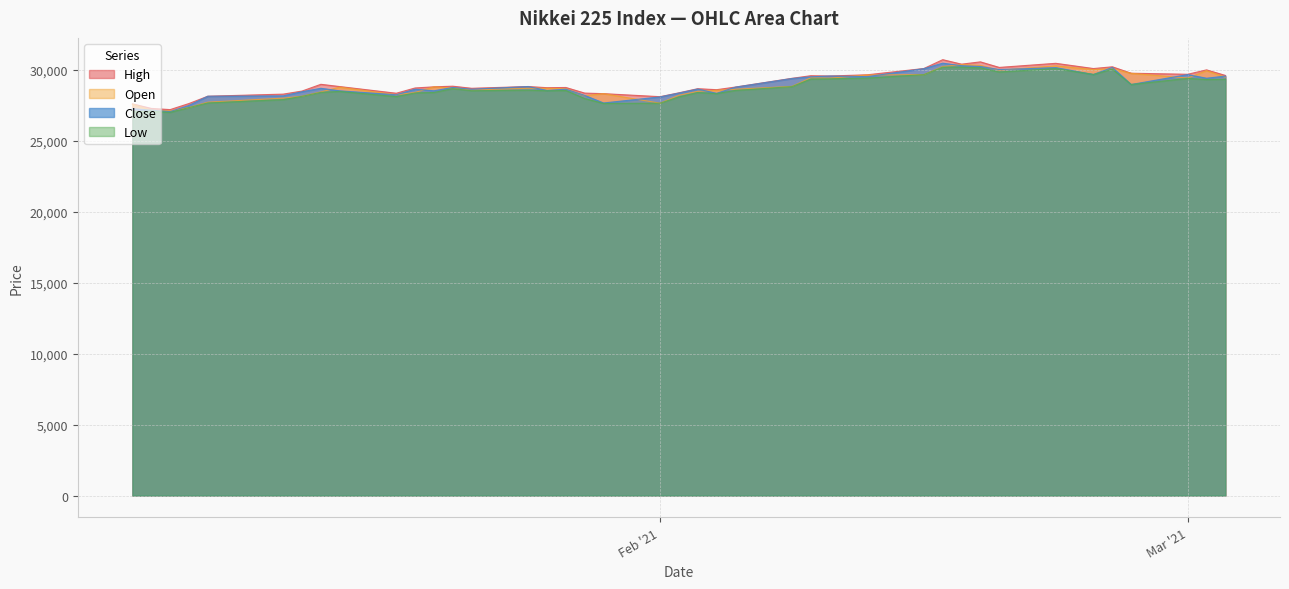

Is the value of Low at 2021/01/14 greater than the value of Open at 2021/02/12?

No